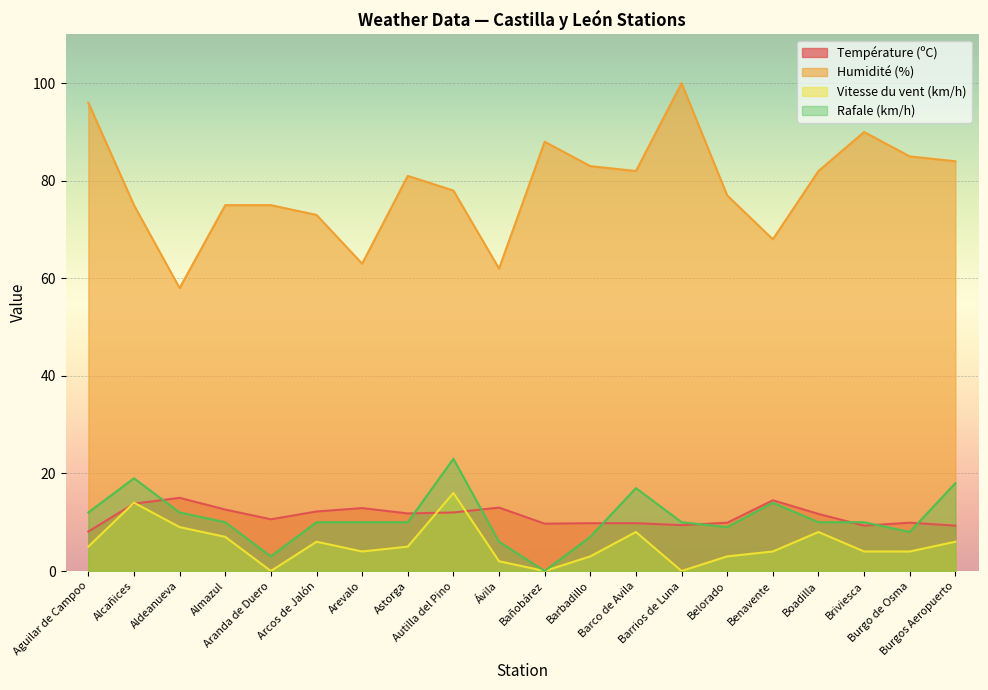

At which label does Vitesse du vent (km/h) first exceed 5?

Alcañices